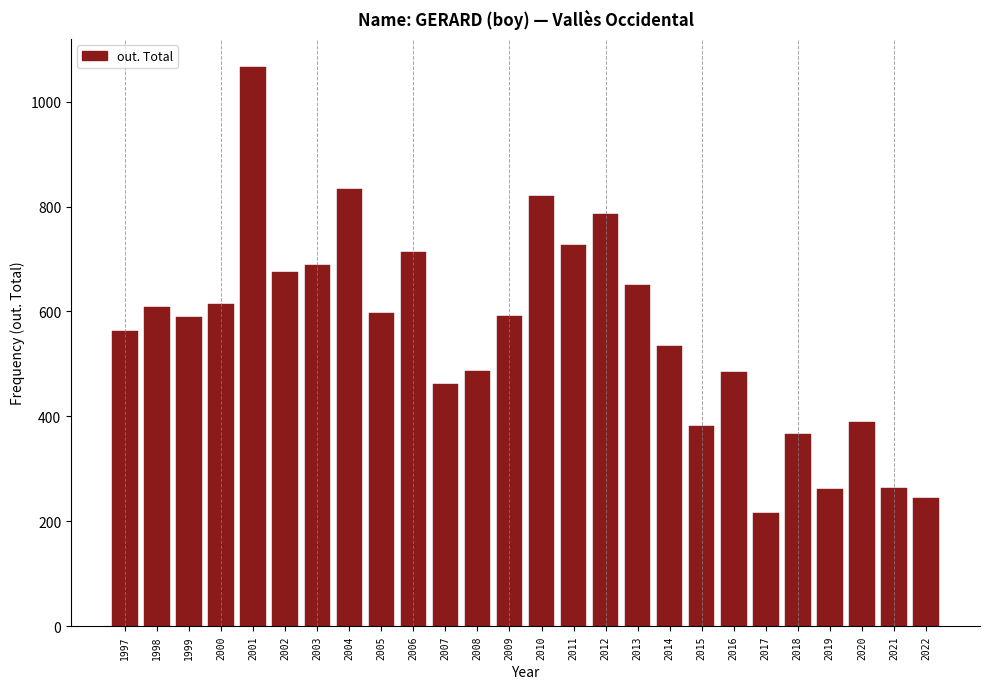

What is the average value?

562